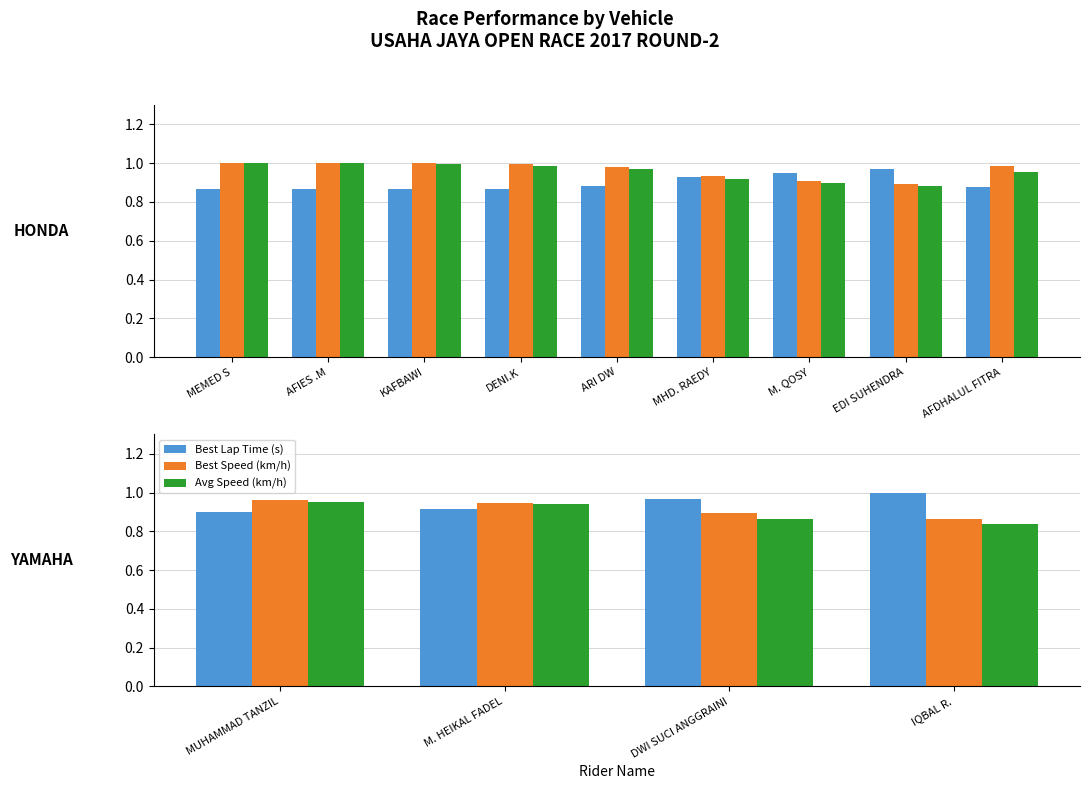

At which category is the sum across all series the highest?

MUHAMMAD TANZIL